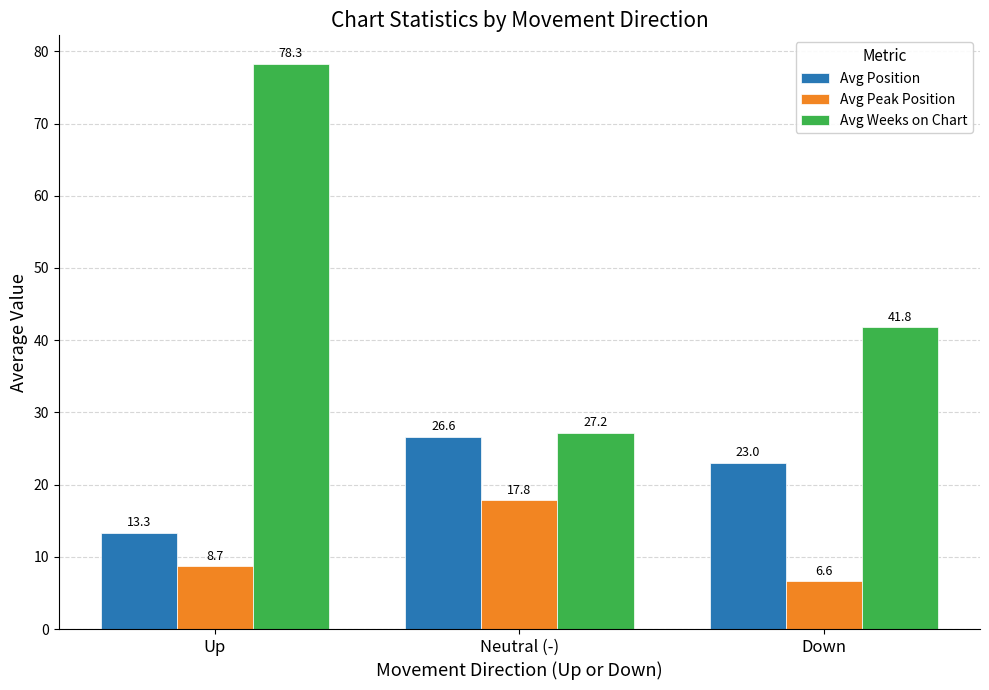

How many categories are shown in the chart?

3